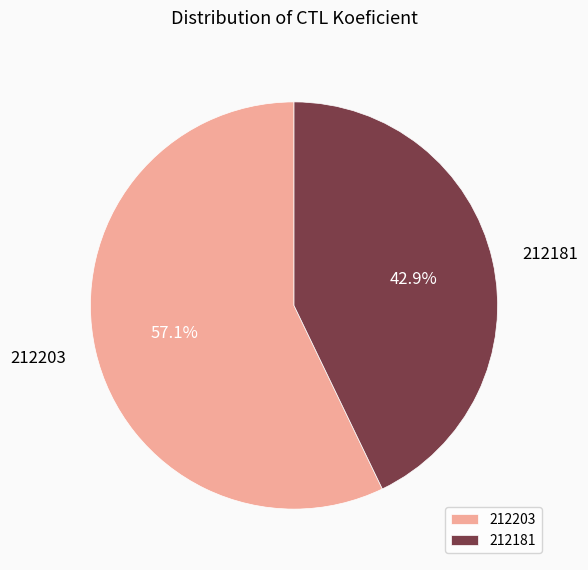

Rank the categories by value from highest to lowest.

212203, 212181